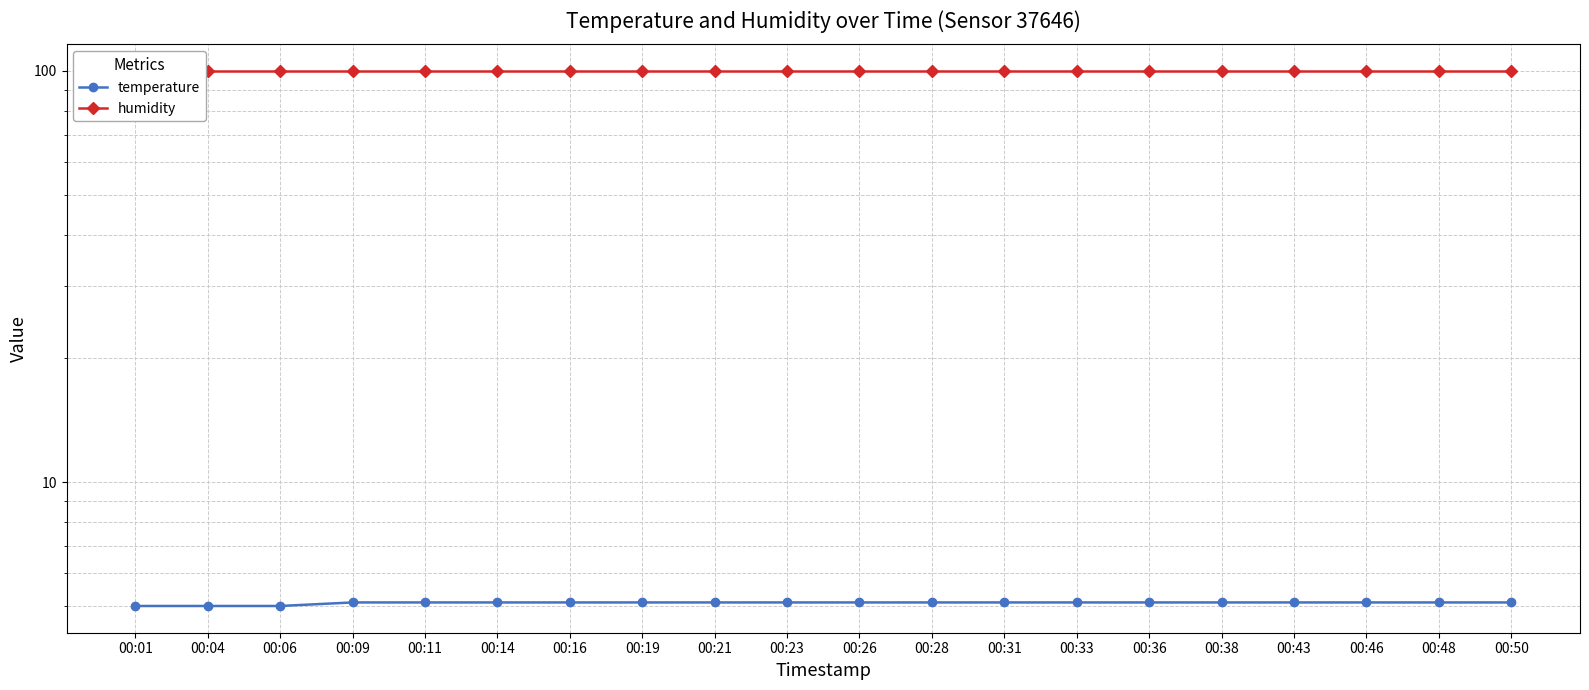

Which label corresponds to the largest value in the chart?

00:01